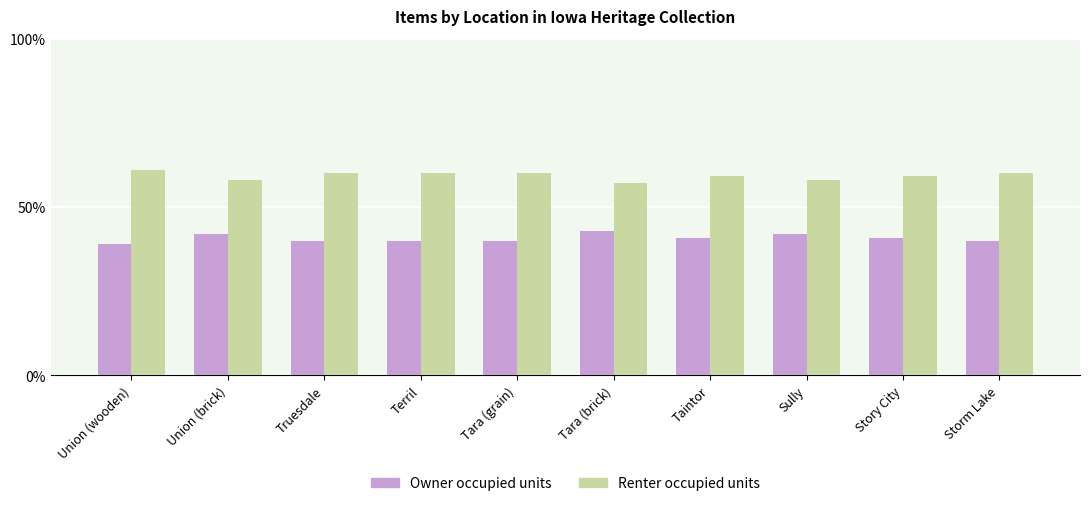

Which series has the largest total across all categories?

Renter occupied units